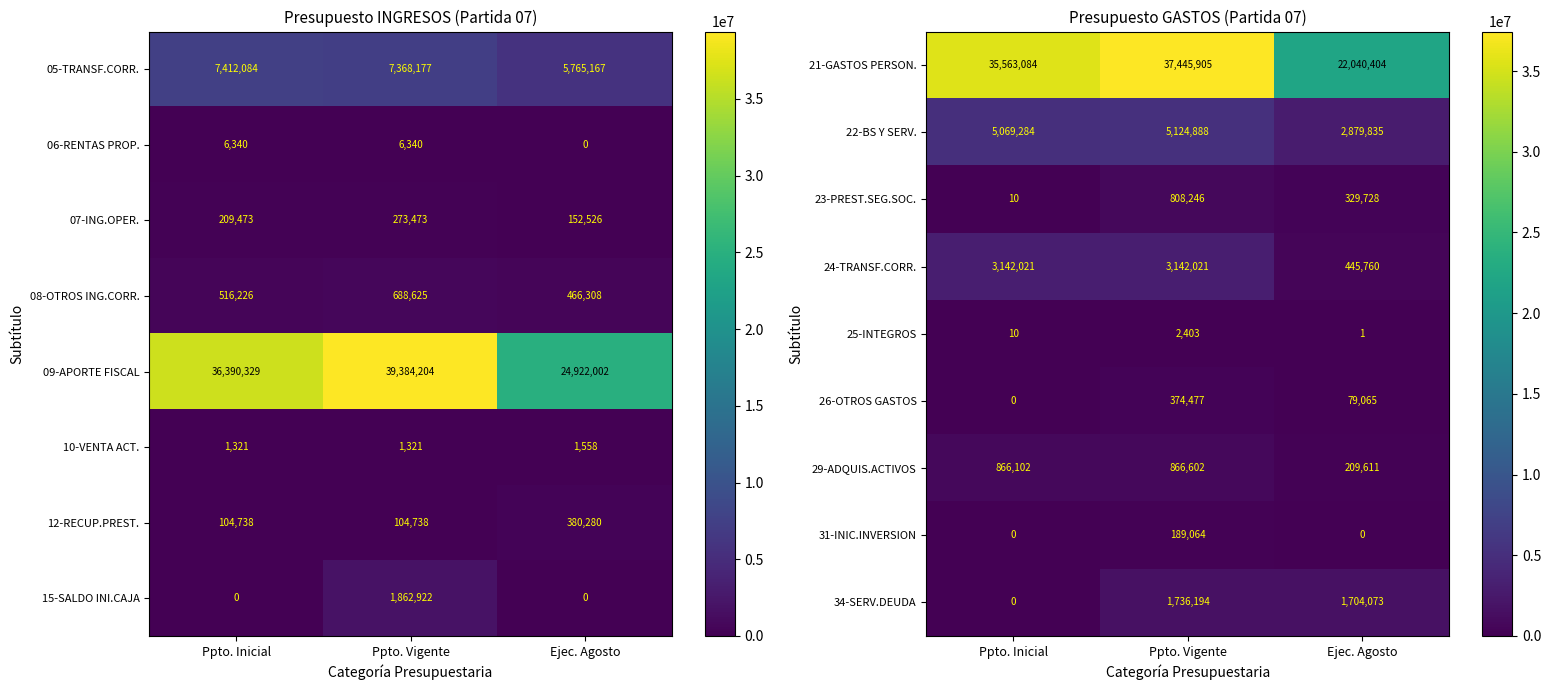

Which category has the highest value in the 22-BS Y SERV. series?

Ppto. Vigente